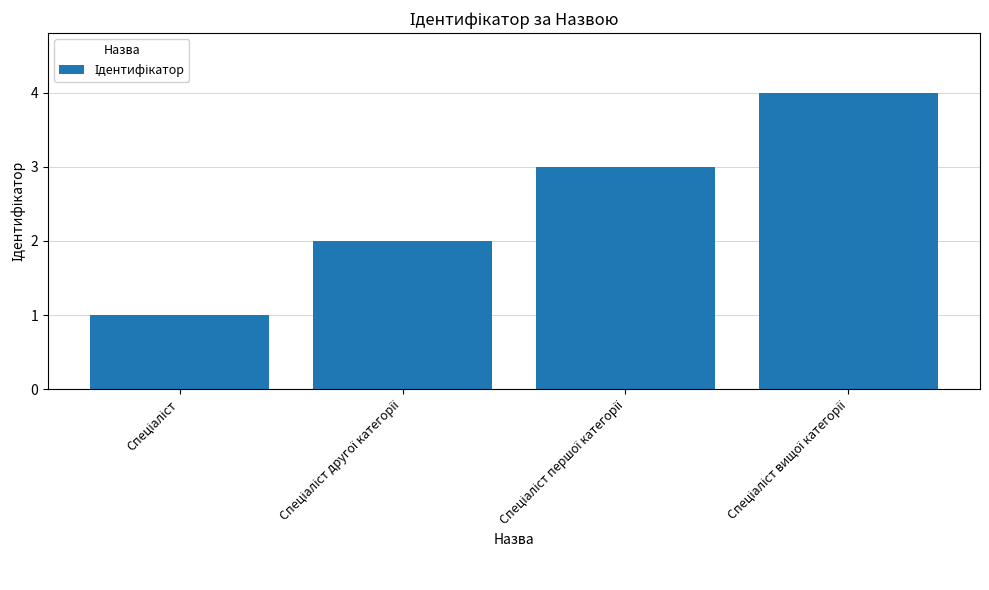

What is the sum of all values?

10